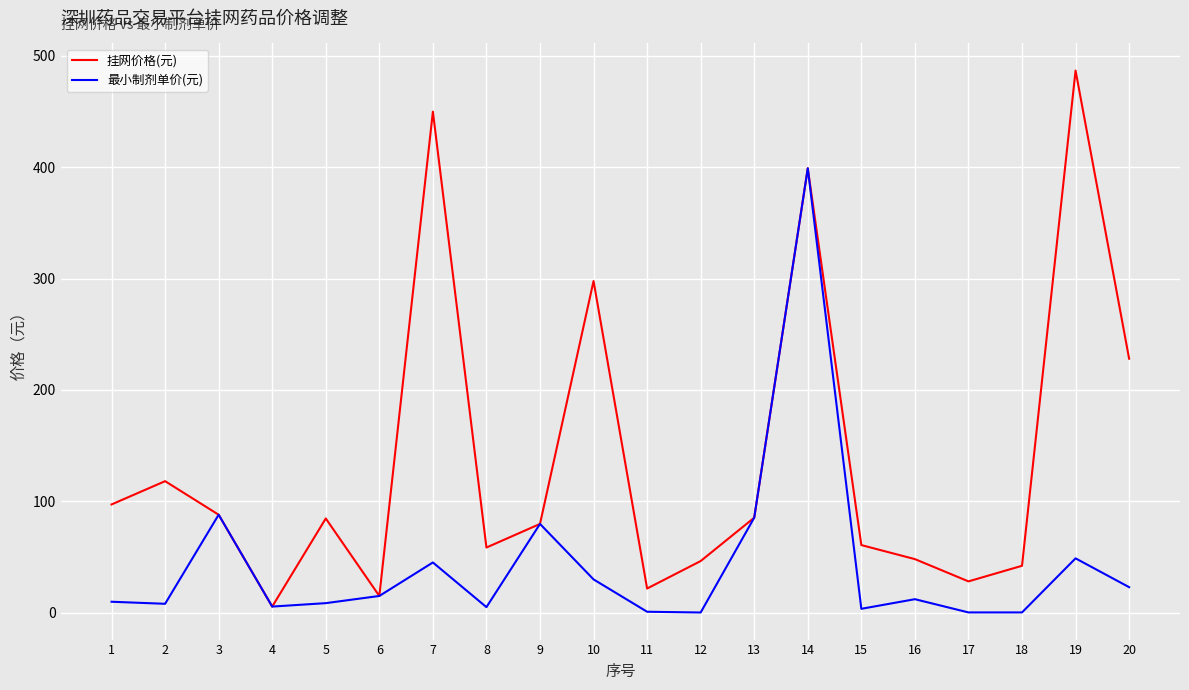

At which category is the sum across all series the highest?

14